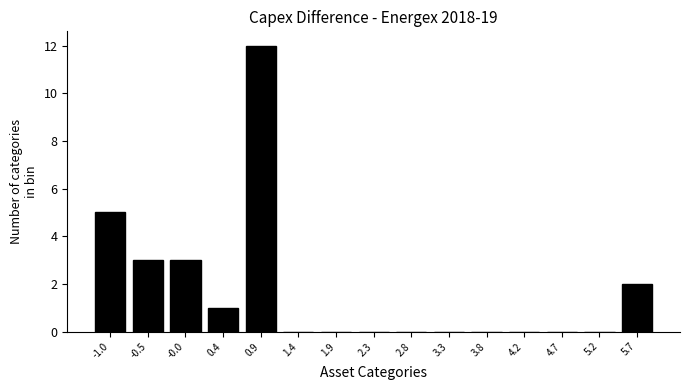

Reading right to left, extract all data points from this chart.

5.7=2	5.2=0	4.7=0	4.2=0	3.8=0	3.3=0	2.8=0	2.3=0	1.9=0	1.4=0	0.9=12	0.4=1	-0.0=3	-0.5=3	-1.0=5